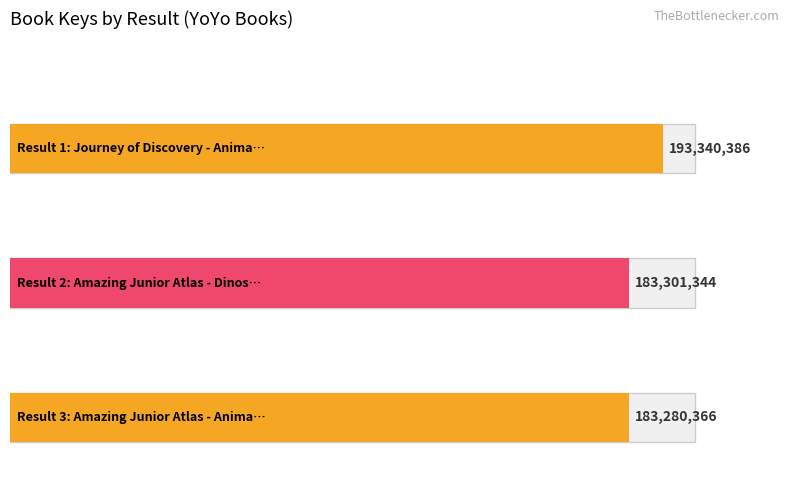

What is the approximate value at 2, to the nearest 10?

183301340